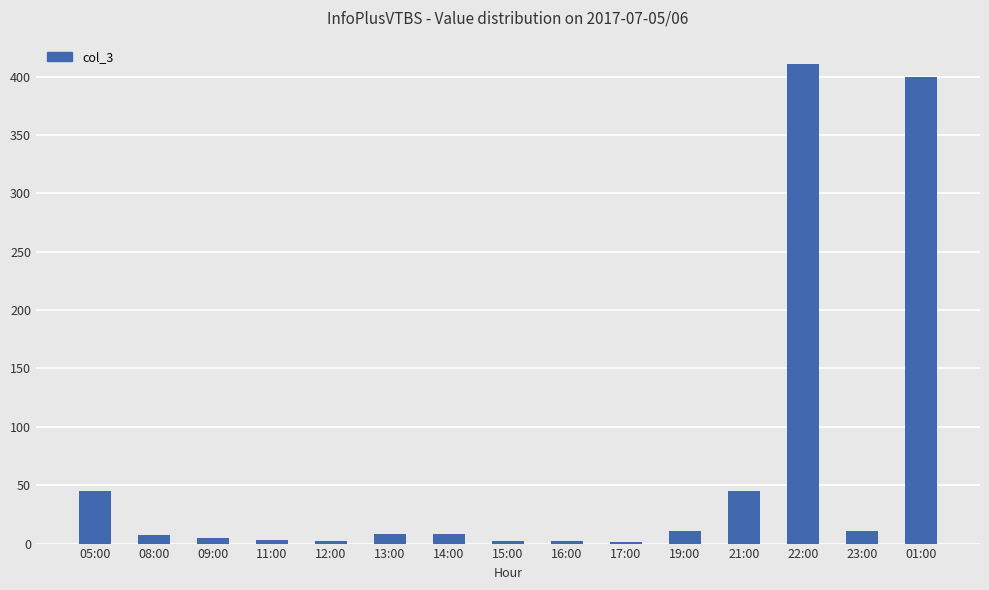

Between 22:00 and 21:00, which is larger?

22:00